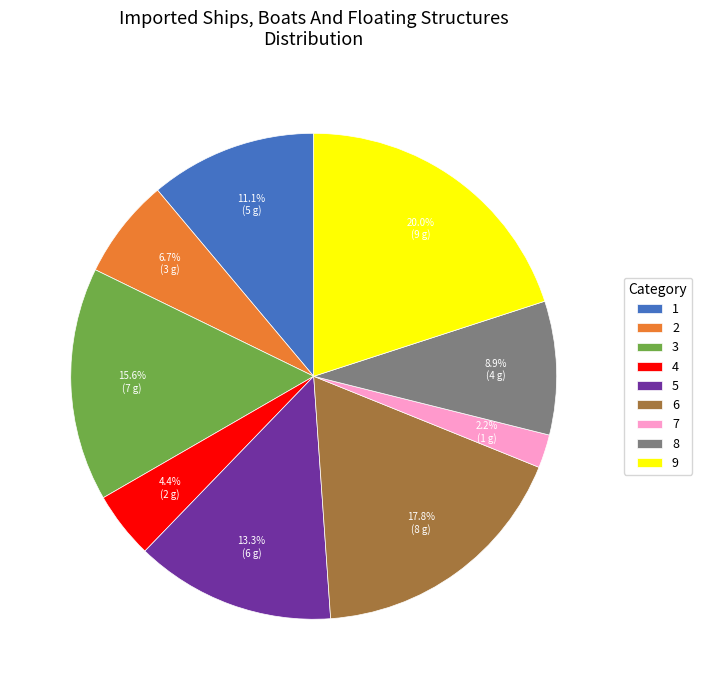

Approximately how many times larger is the value at 9 compared to 4?

4.5